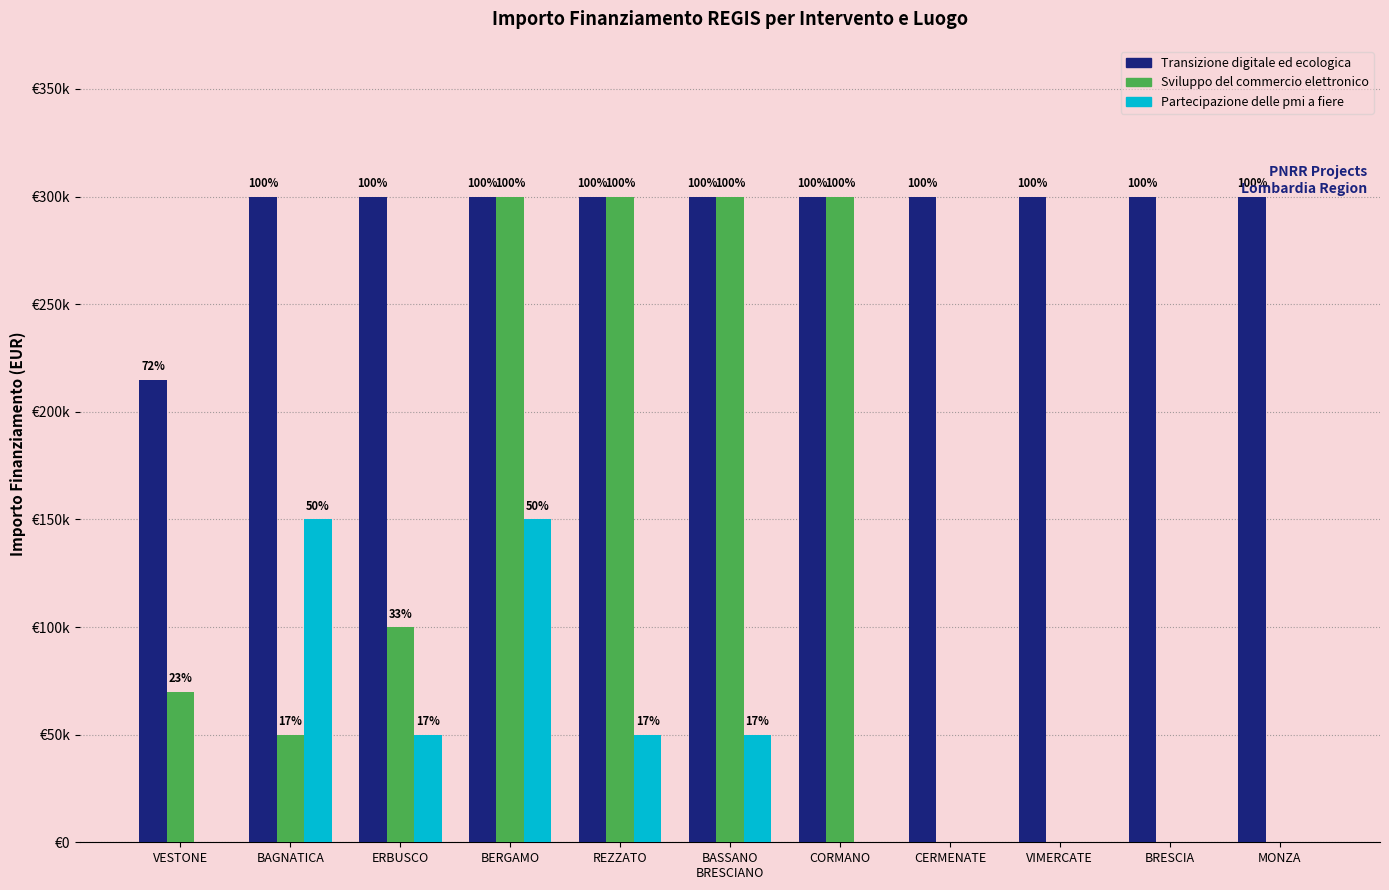

What are all the series names shown in the legend?

Transizione digitale ed ecologica, Sviluppo del commercio elettronico, Partecipazione delle pmi a fiere